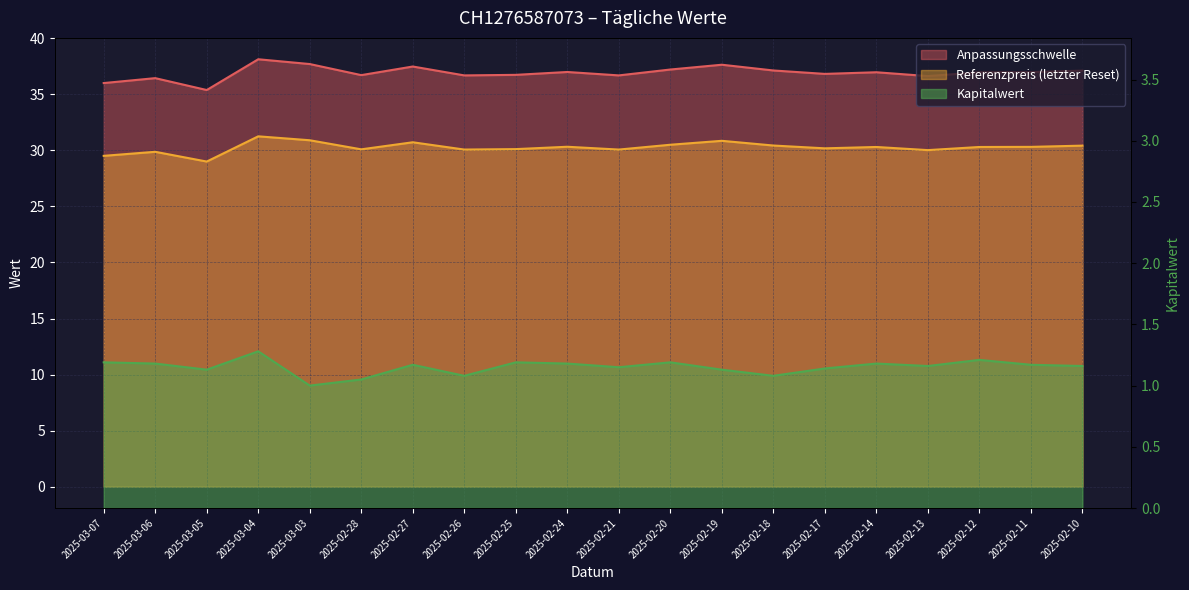

Which series has the widest spread of values?

Anpassungsschwelle